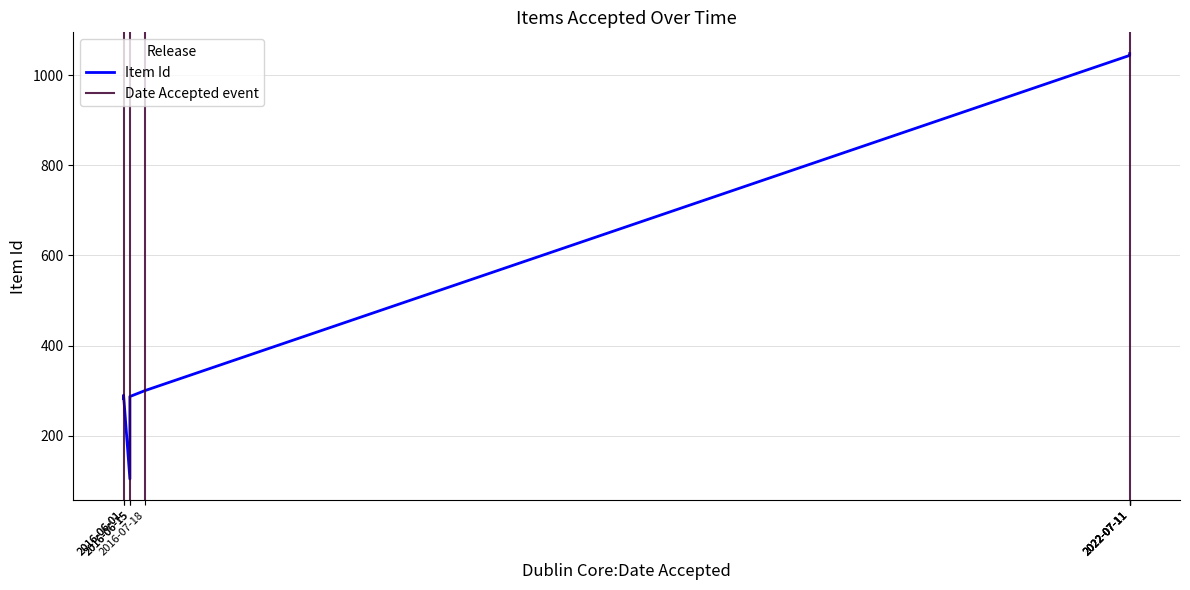

True or false: the data has more than 0 interior local peaks.

False